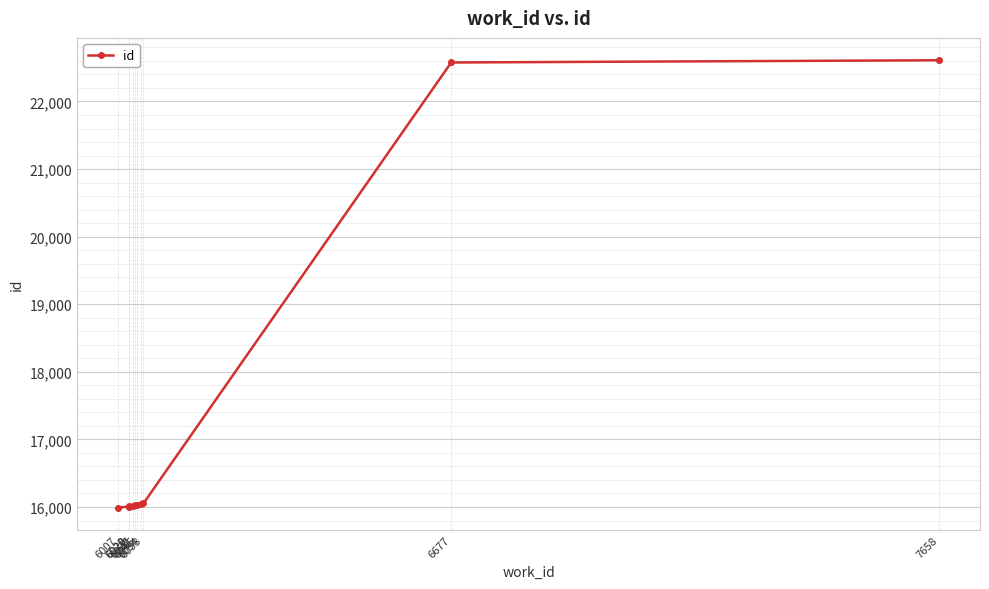

What is the difference between the values at 6007 and 6029?

16